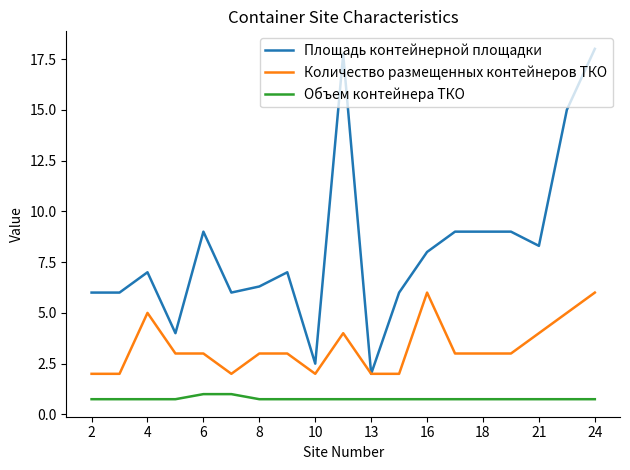

True or false: Количество размещенных контейнеров ТКО and Объем контейнера ТКО cross at least once.

False